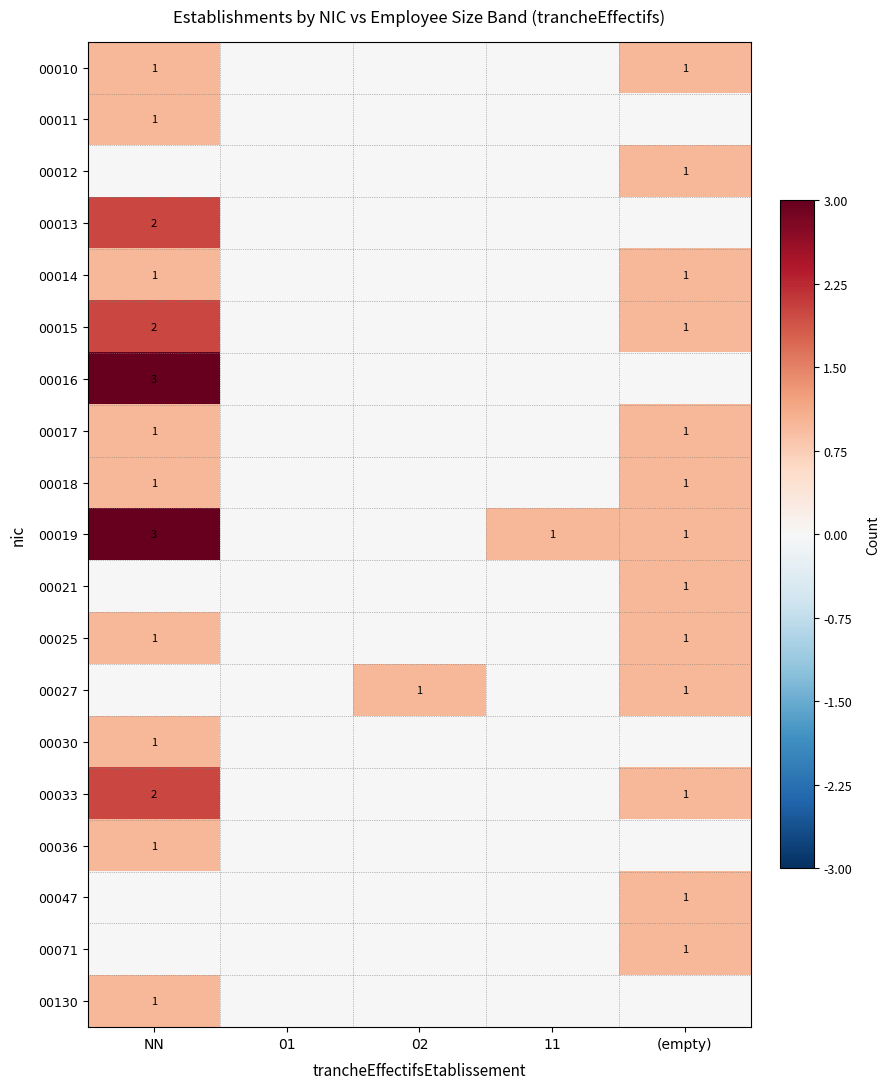

Is it true that 00018 equals 1 at NN?

True